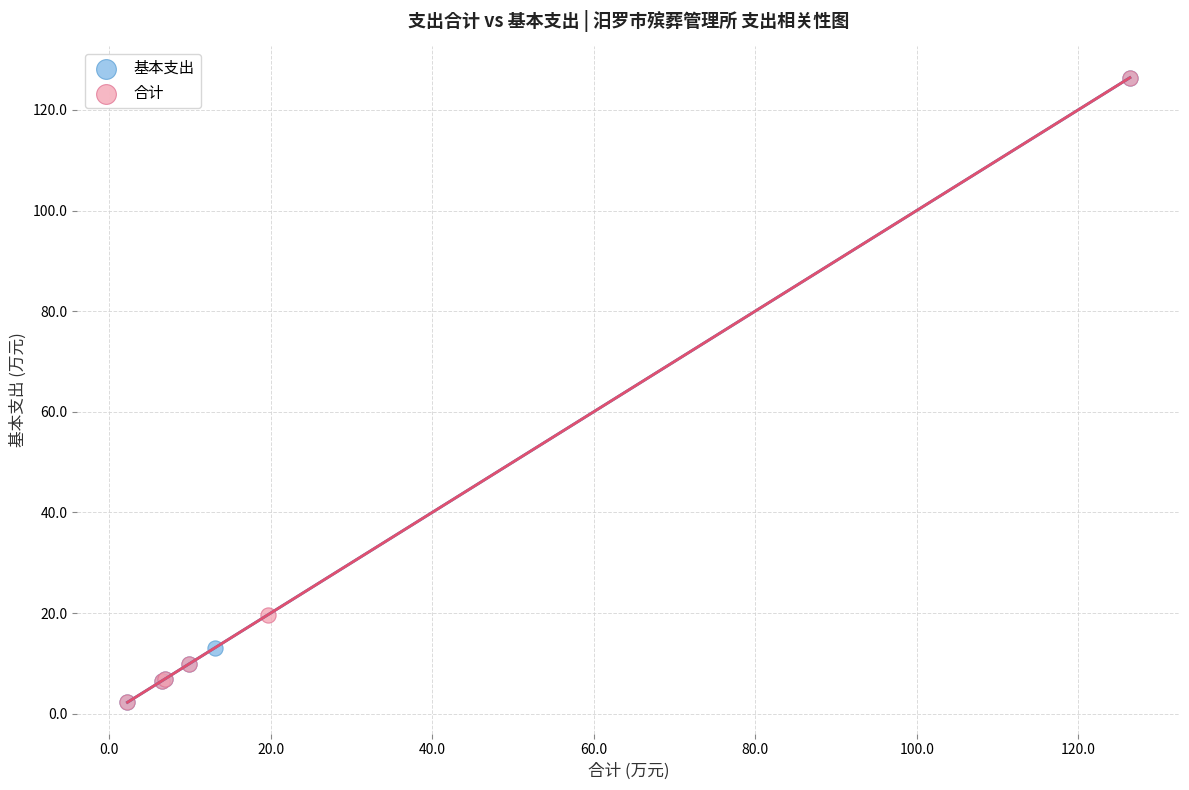

What are all the series names shown in the legend?

基本支出, 合计